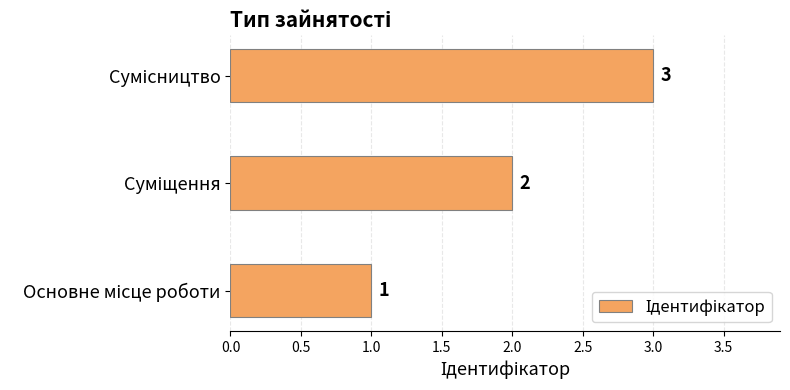

How many values are between 1 and 3?

3